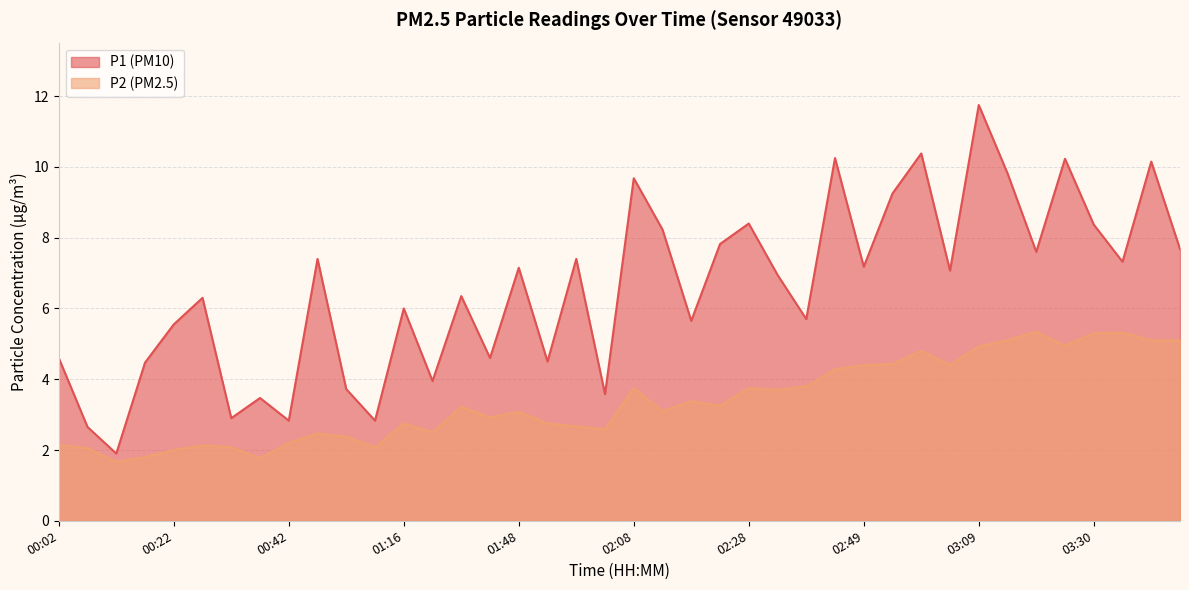

Is it true that P1 equals 13.1 at 00:47?

False